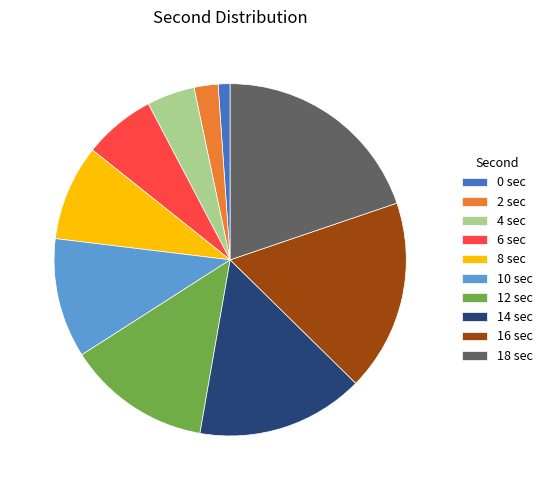

True or false: 6 sec accounts for 12% of the total.

False